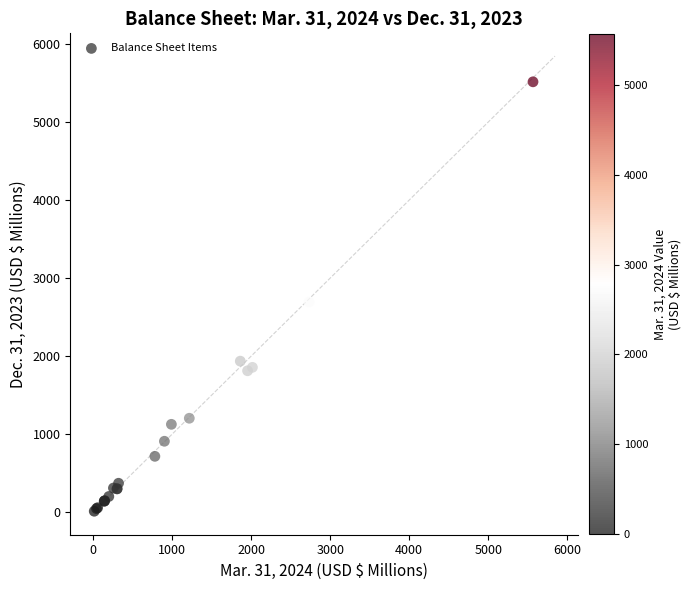

What Y value in the scatter plot is closest to 2762?

2691.7